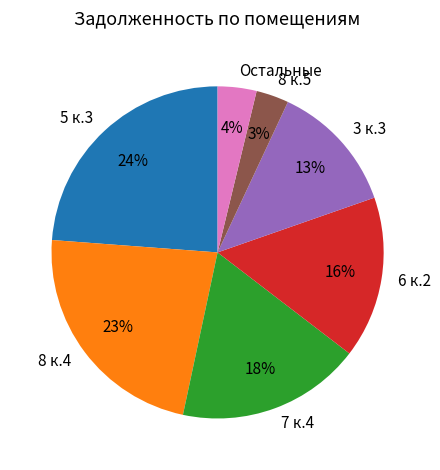

To the nearest percent, what is the difference between the largest and smallest slice percentages?

21%